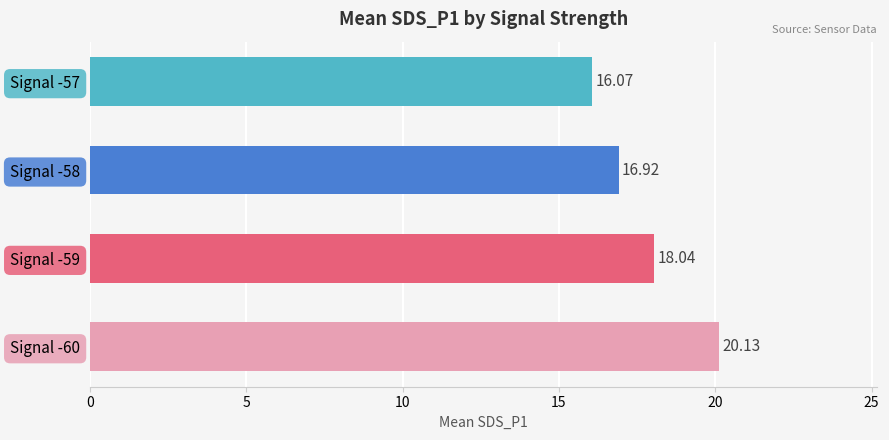

What is the sum of all values?

71.2